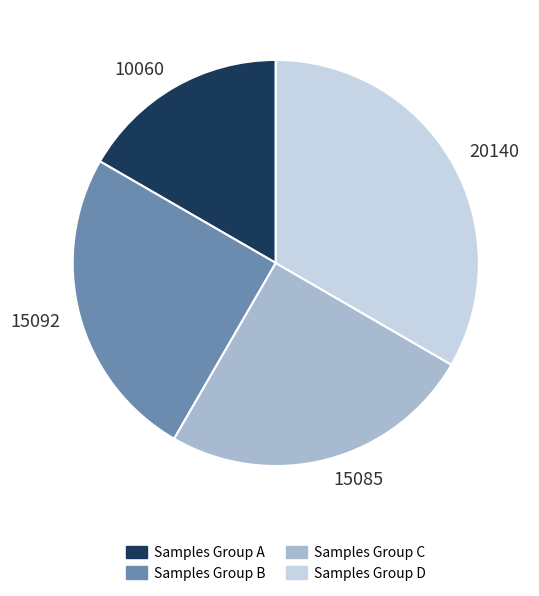

Do Samples Group A and Samples Group B together represent more than half of the pie?

No